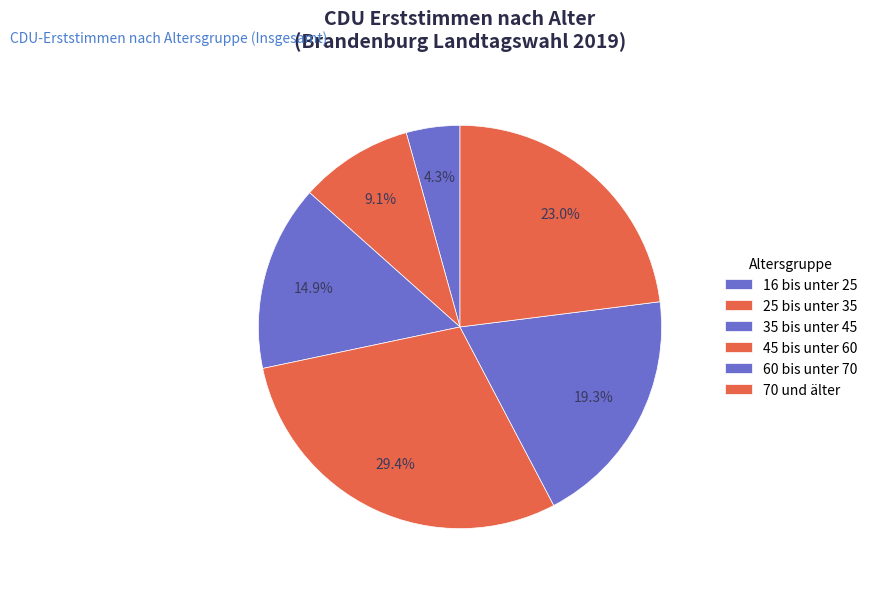

How many segments does this pie chart have?

6